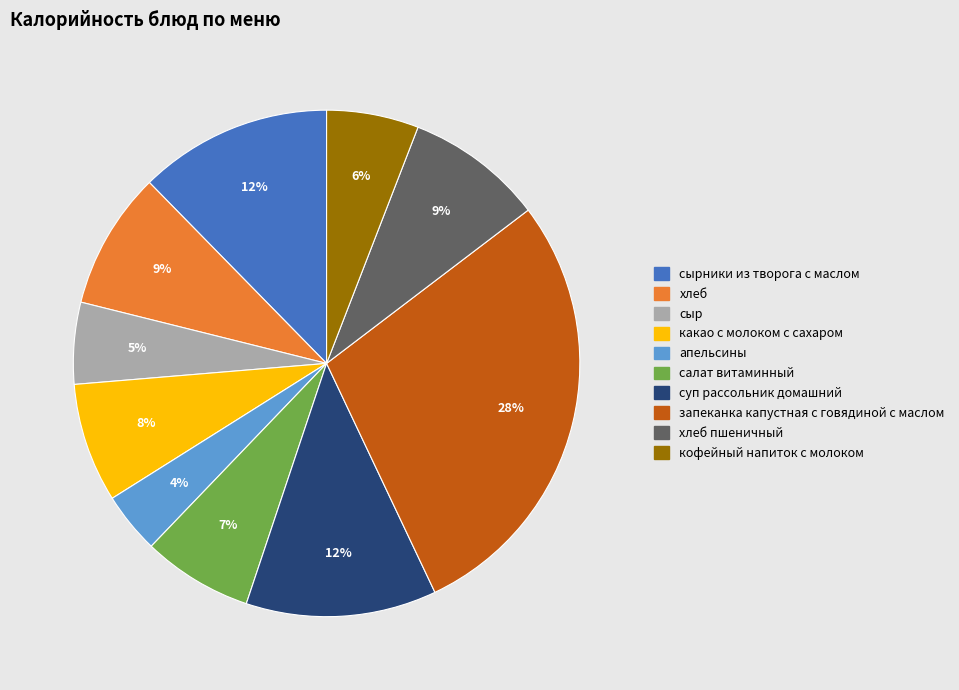

Is there any slice that represents more than half of the pie?

No